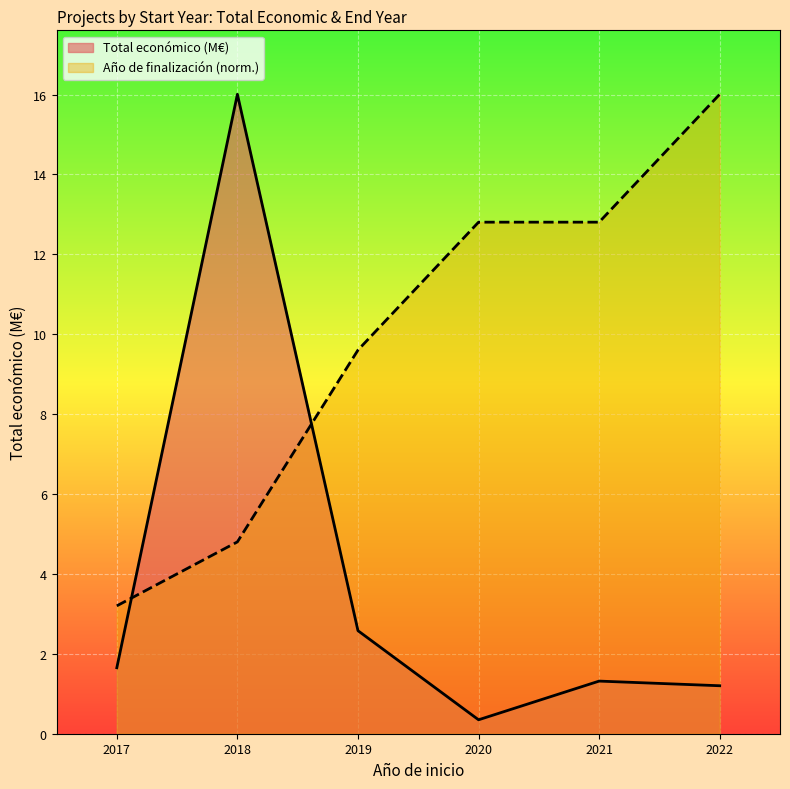

Reading left to right, extract all data points from this chart.

Total económico (M€): 1.7	16.0	2.6	0.3	1.3	1.2
Año de finalización (norm.): 3.2	4.8	9.6	12.8	12.8	16.0